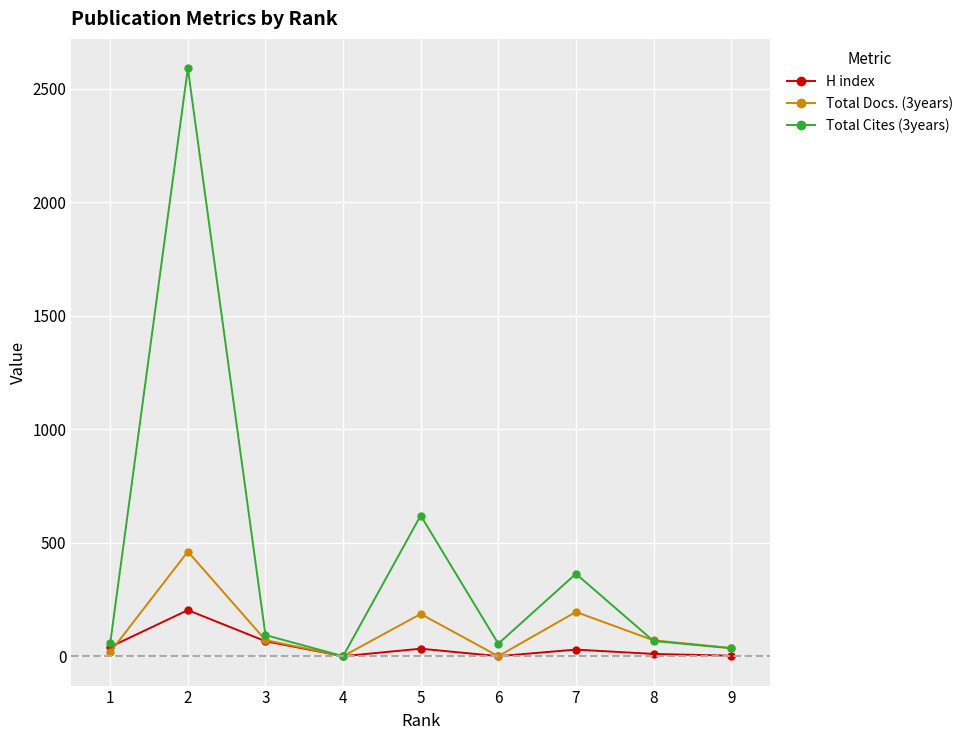

What are all the series names shown in the legend?

H index, Total Docs. (3years), Total Cites (3years)